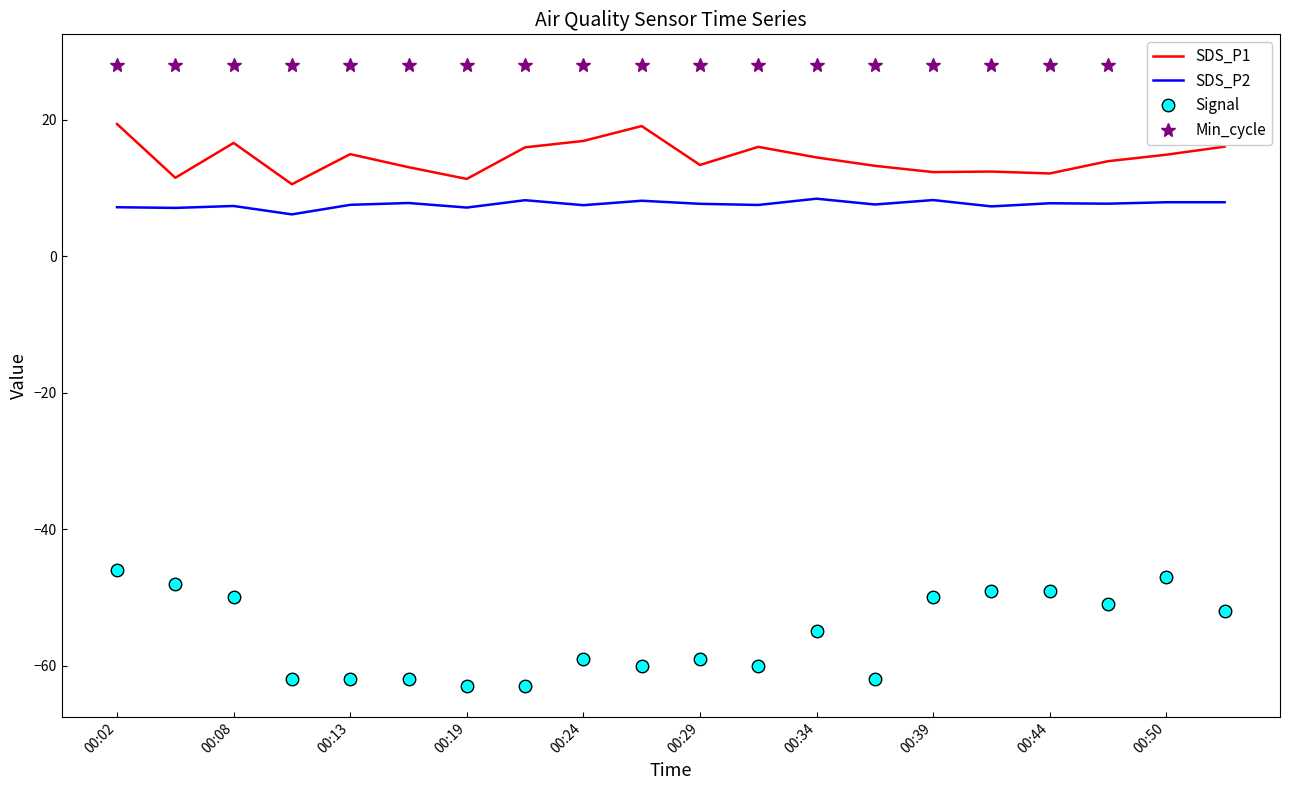

Reading left to right, what are all the values shown in this chart?

SDS_P1: 19.4	11.5	16.6	10.6	15.0	13.1	11.3	16.0	16.9	19.1	13.4	16.1	14.5	13.3	12.3	12.4	12.2	13.9	14.9	16.1
SDS_P2: 7.2	7.1	7.4	6.2	7.5	7.8	7.2	8.2	7.5	8.2	7.7	7.5	8.4	7.6	8.2	7.3	7.8	7.7	7.9	7.9
Signal: -46.0	-48.0	-50.0	-62.0	-62.0	-62.0	-63.0	-63.0	-59.0	-60.0	-59.0	-60.0	-55.0	-62.0	-50.0	-49.0	-49.0	-51.0	-47.0	-52.0
Min_cycle: 28.0	28.0	28.0	28.0	28.0	28.0	28.0	28.0	28.0	28.0	28.0	28.0	28.0	28.0	28.0	28.0	28.0	28.0	28.0	28.0